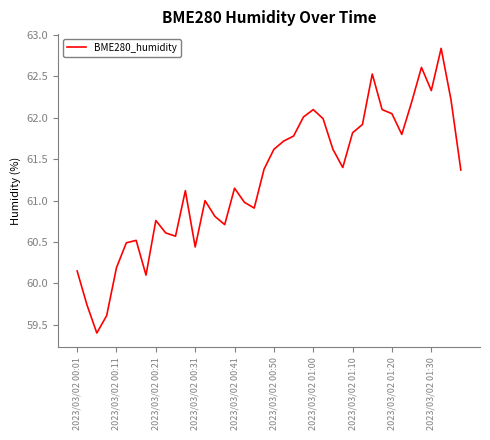

How many lines are shown in the chart?

1